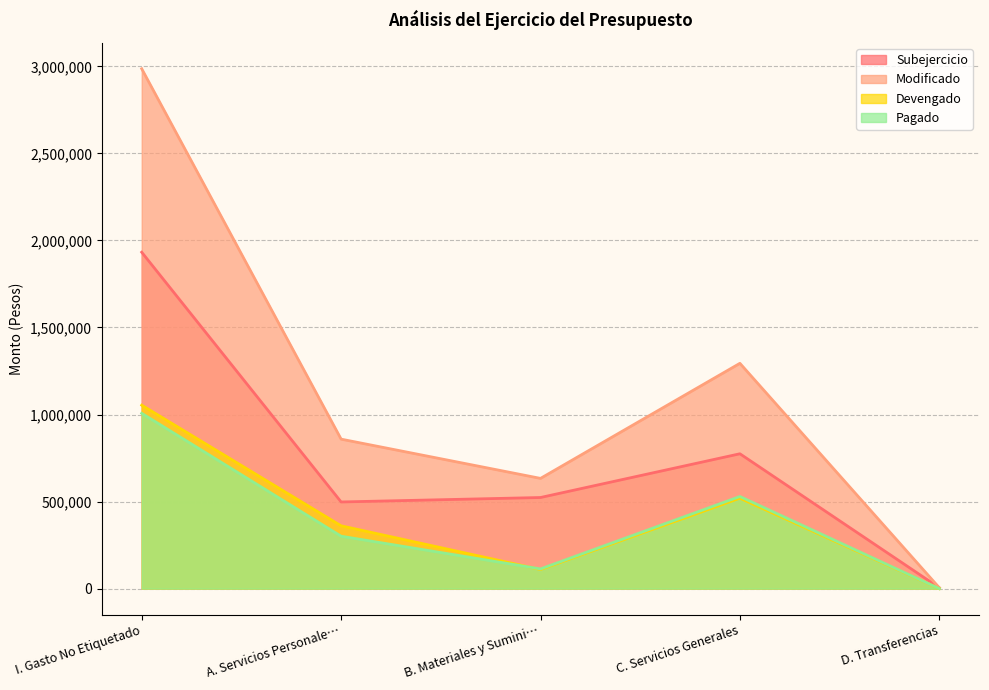

How many distinct data groups are displayed?

4